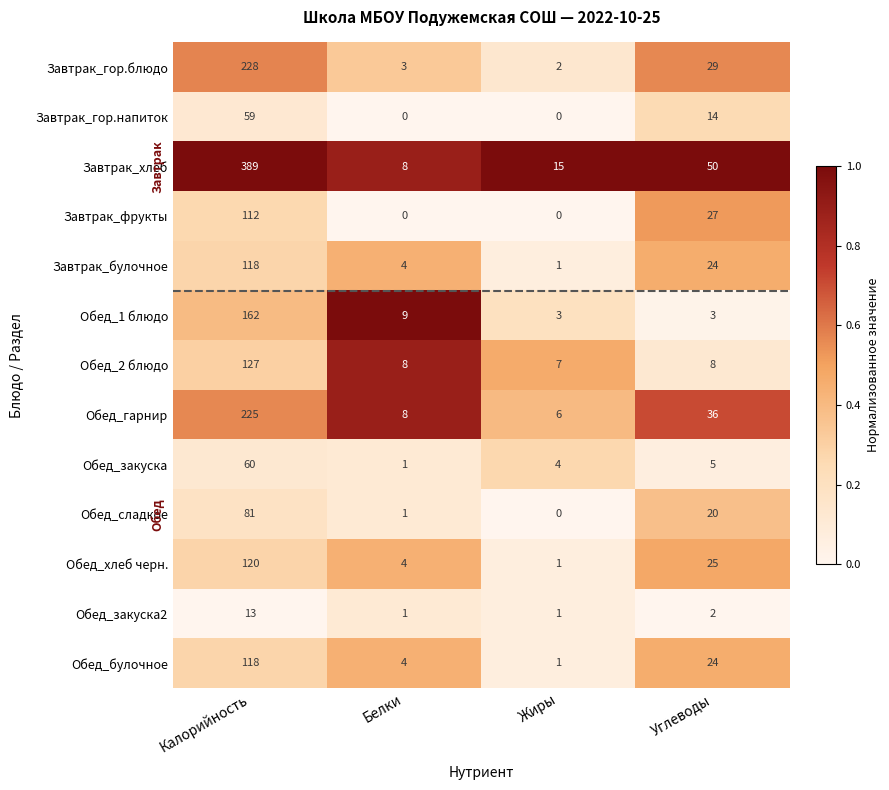

Where is Обед_закуска nearest to the value 30?

Углеводы